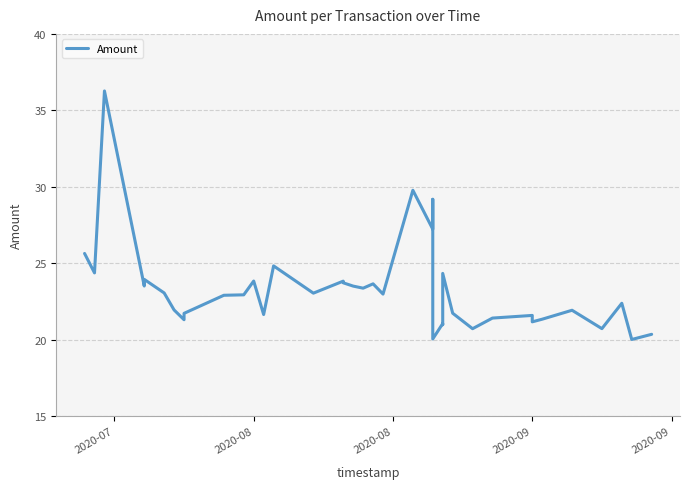

What is the minimum value shown in the chart?

20.0